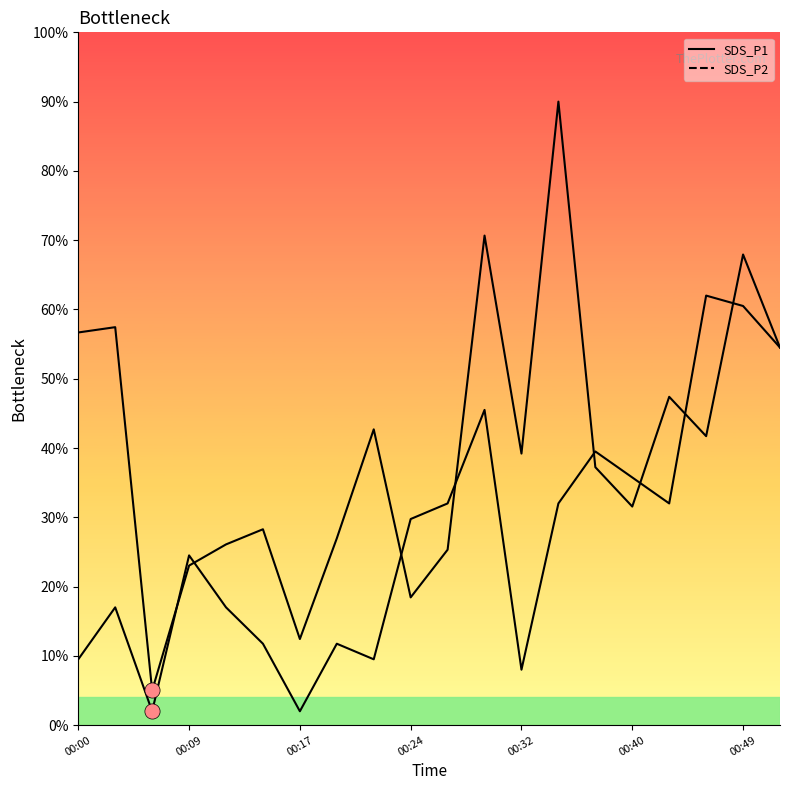

At how many categories does at least one series exceed 0?

20